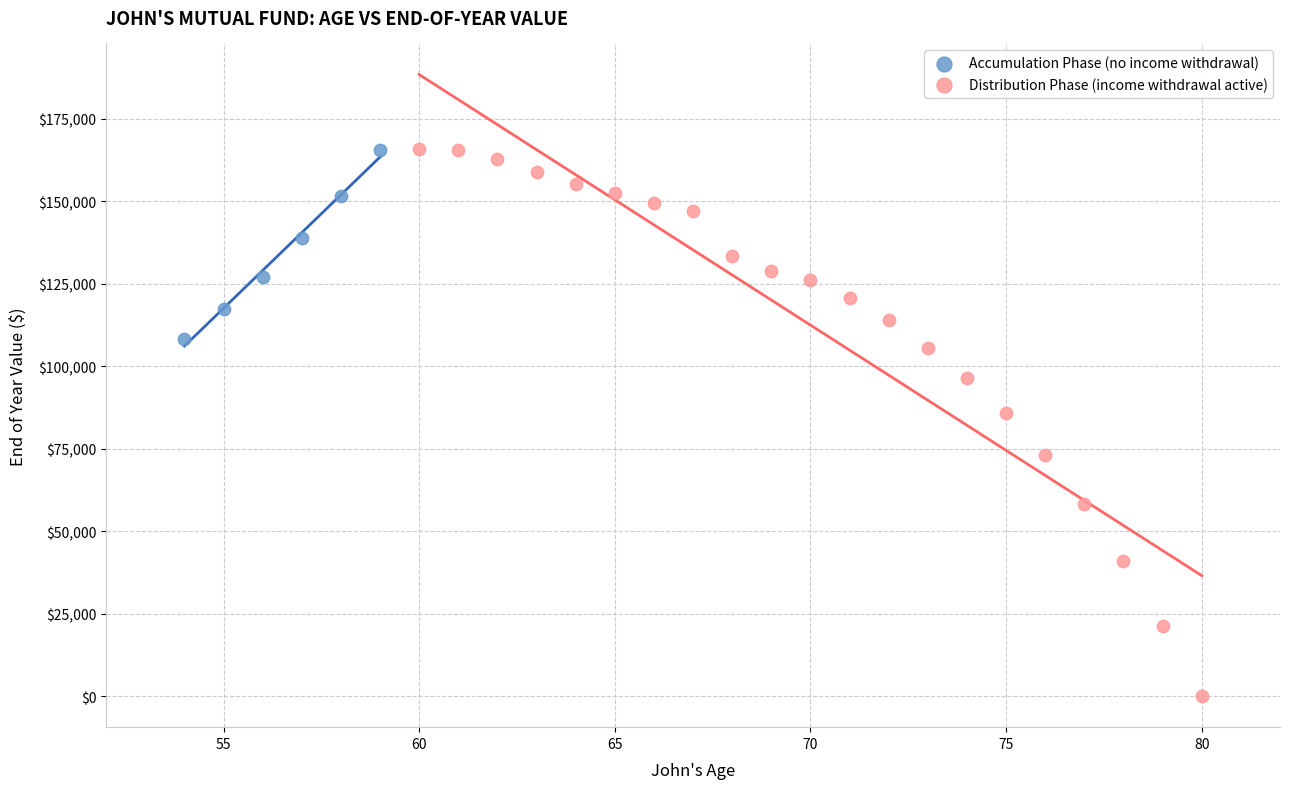

Which series has the largest Y range (max minus min)?

Distribution Phase (income withdrawal active)